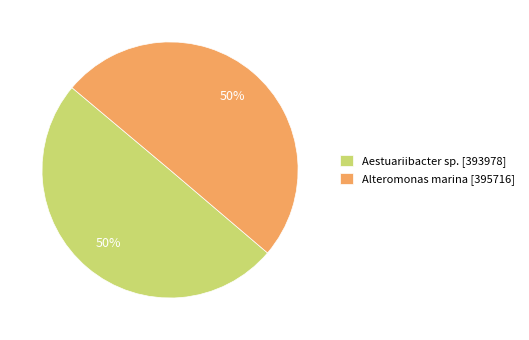

How many segments does this pie chart have?

2